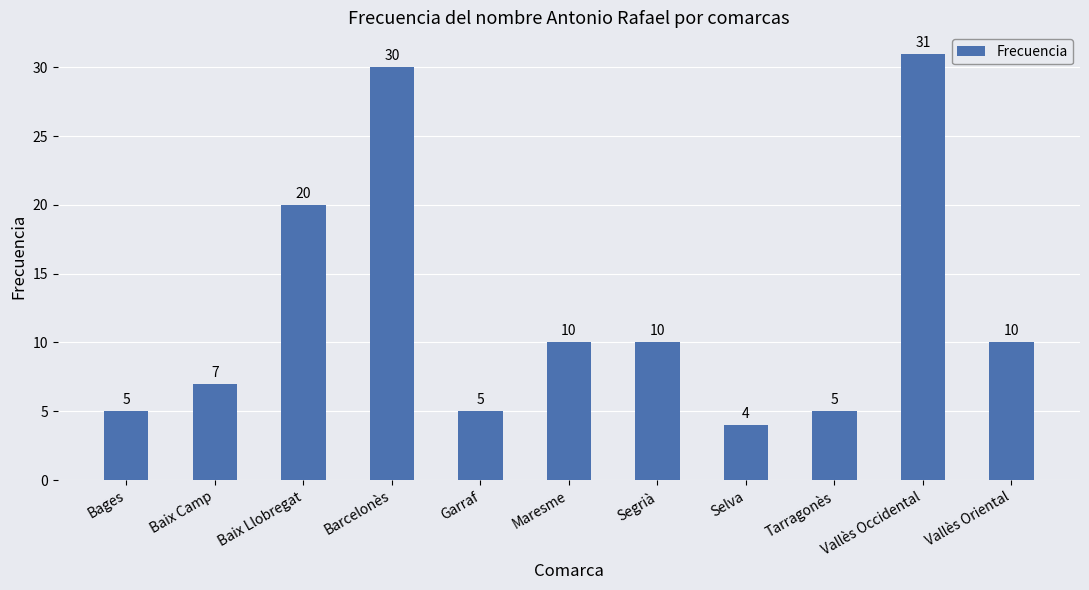

What is the difference between the maximum and minimum values?

27